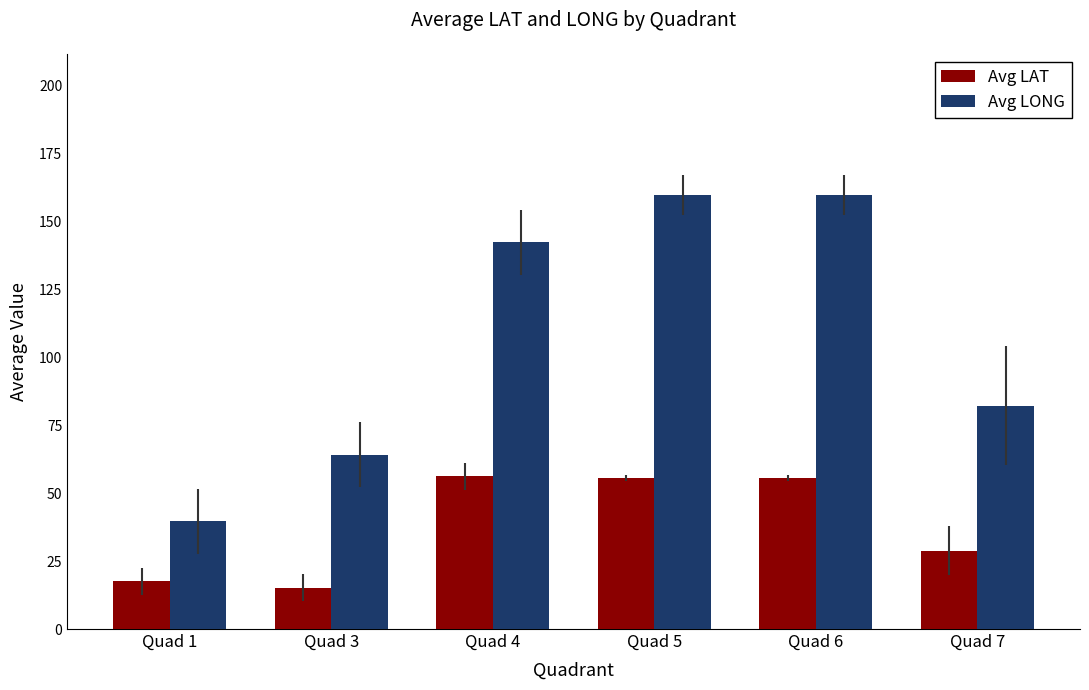

The Avg LONG series shows 82.2 at Quad 7. True or false?

True